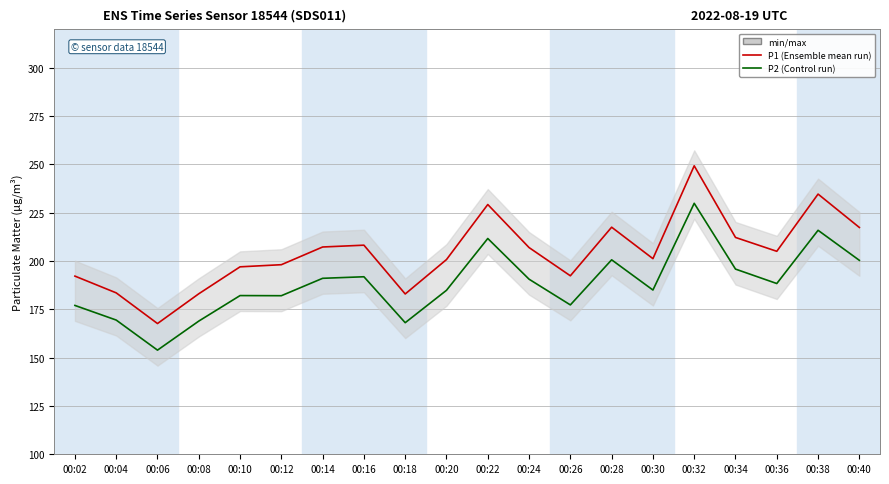

Which series has the largest total across all categories?

P1 (Ensemble mean run)